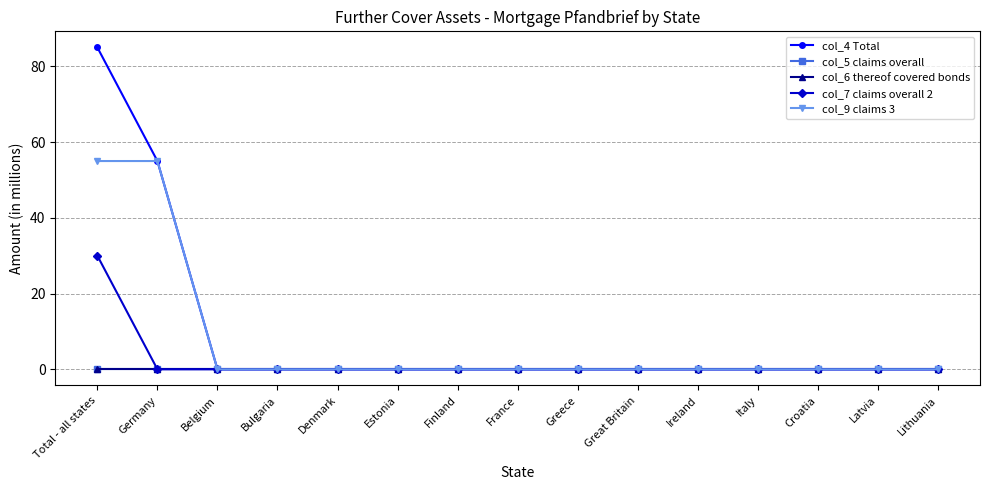

True or false: col_4 Total and col_9 claims 3 intersect in this chart.

False